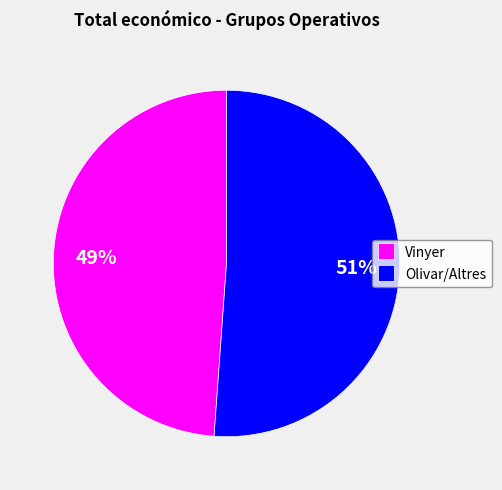

To the nearest percent, what is the average slice percentage?

50%